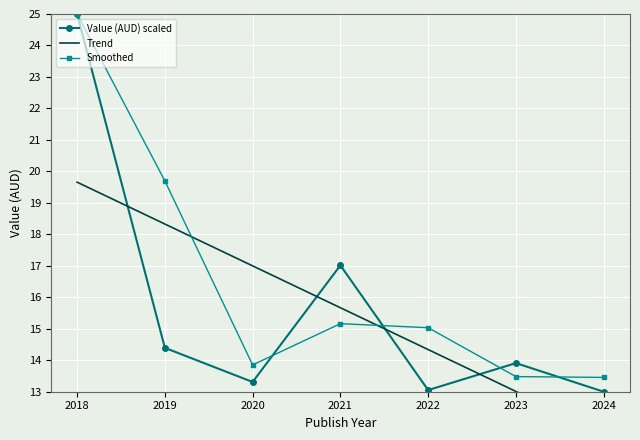

What is the average value of the Smoothed series?

16.5